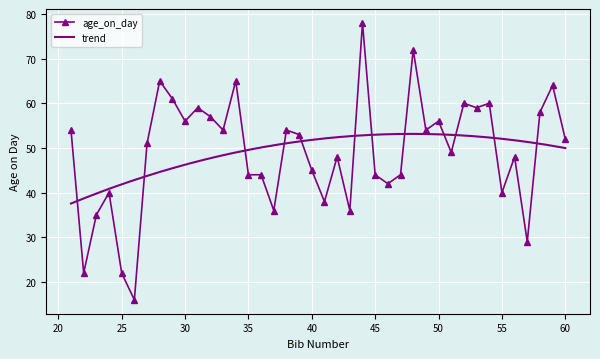

How many values exceed 52?

19